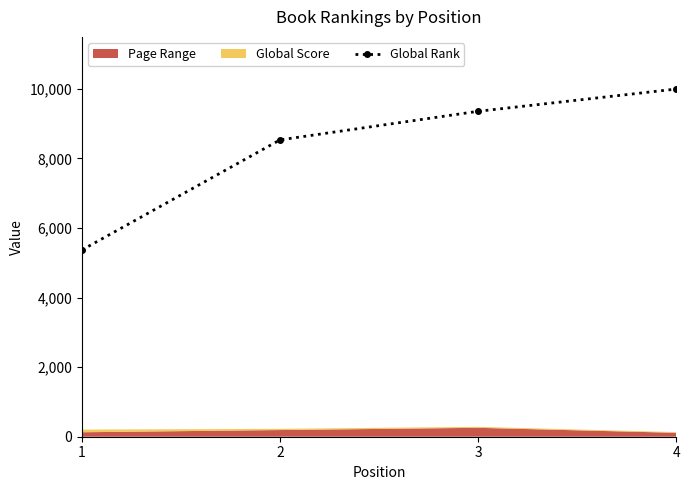

Rank the categories by value from lowest to highest.

1, 2, 3, 4